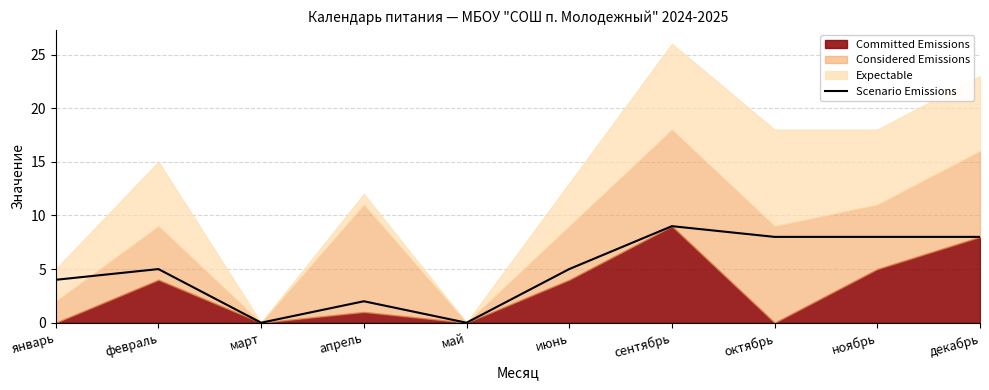

Rank the categories by value from highest to lowest.

сентябрь, октябрь, ноябрь, декабрь, февраль, июнь, январь, апрель, март, май